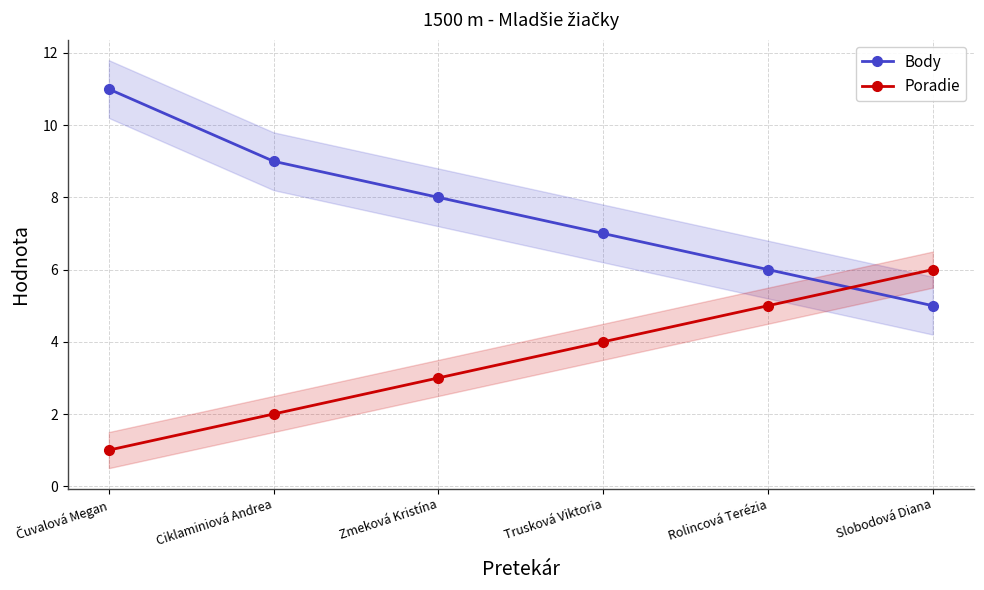

What is the highest value of the Poradie series?

6